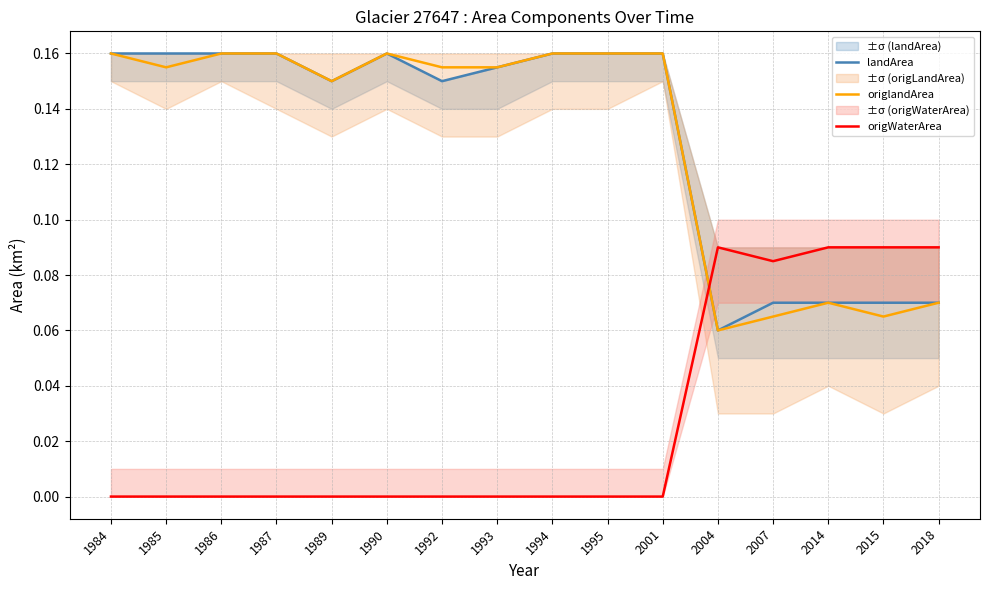

Which series ends up on top after the final intersection of origWaterArea and origlandArea?

origWaterArea